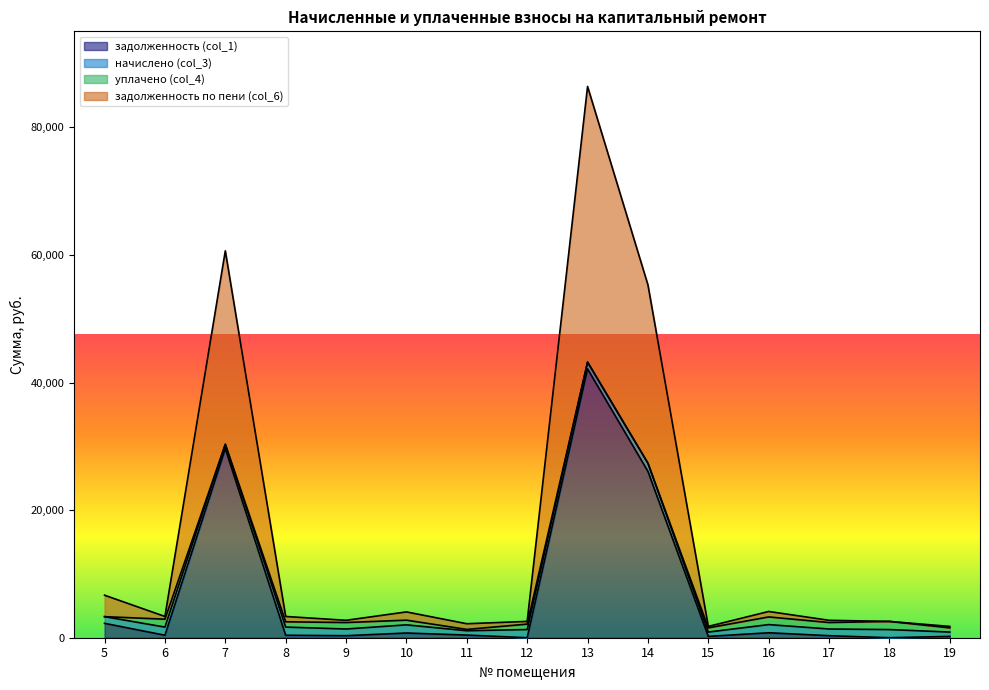

True or false: задолженность по пени (col_6) and задолженность (col_1) cross at least once.

False